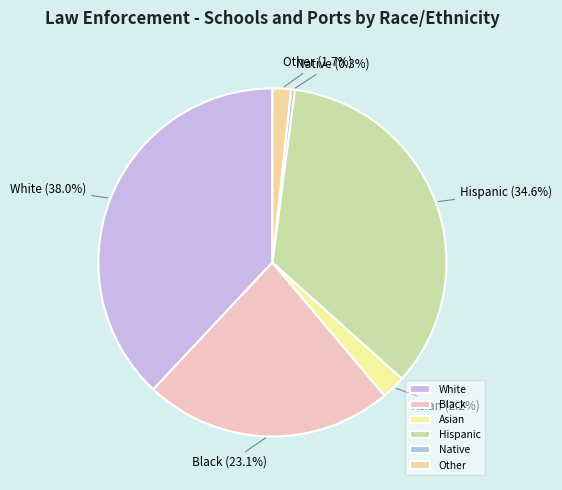

Which slice is the largest?

White